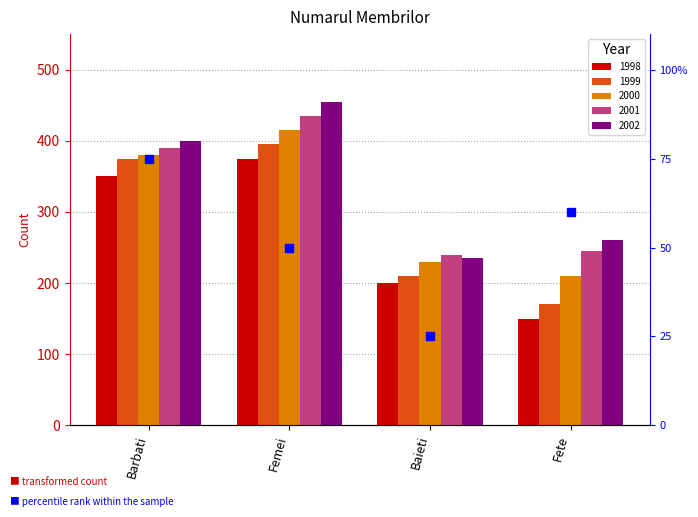

At which label does 2001 first exceed 390?

Femei